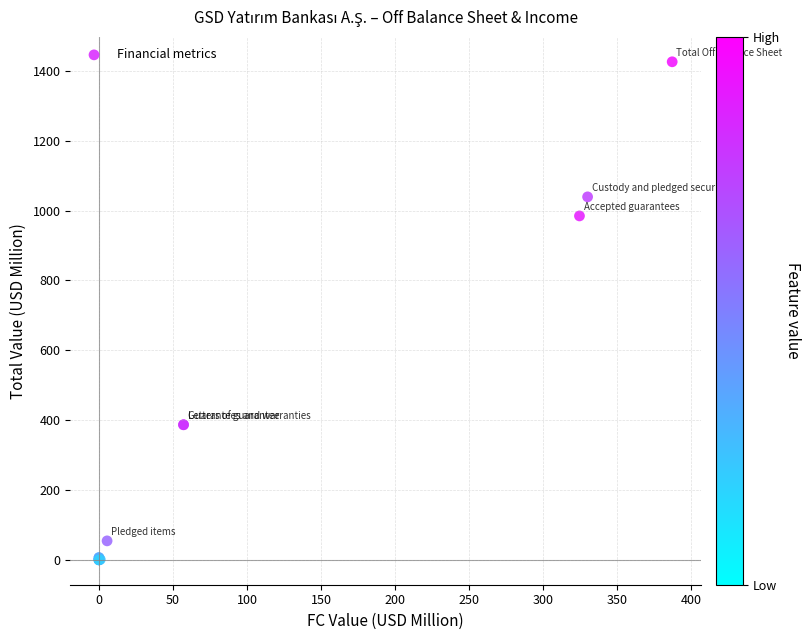

What Y value in the scatter plot is closest to 713?

984.9